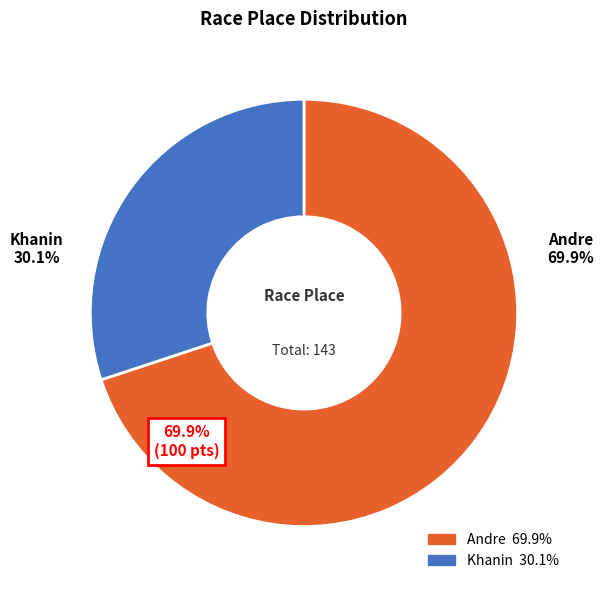

Is Andre the majority of the pie?

Yes